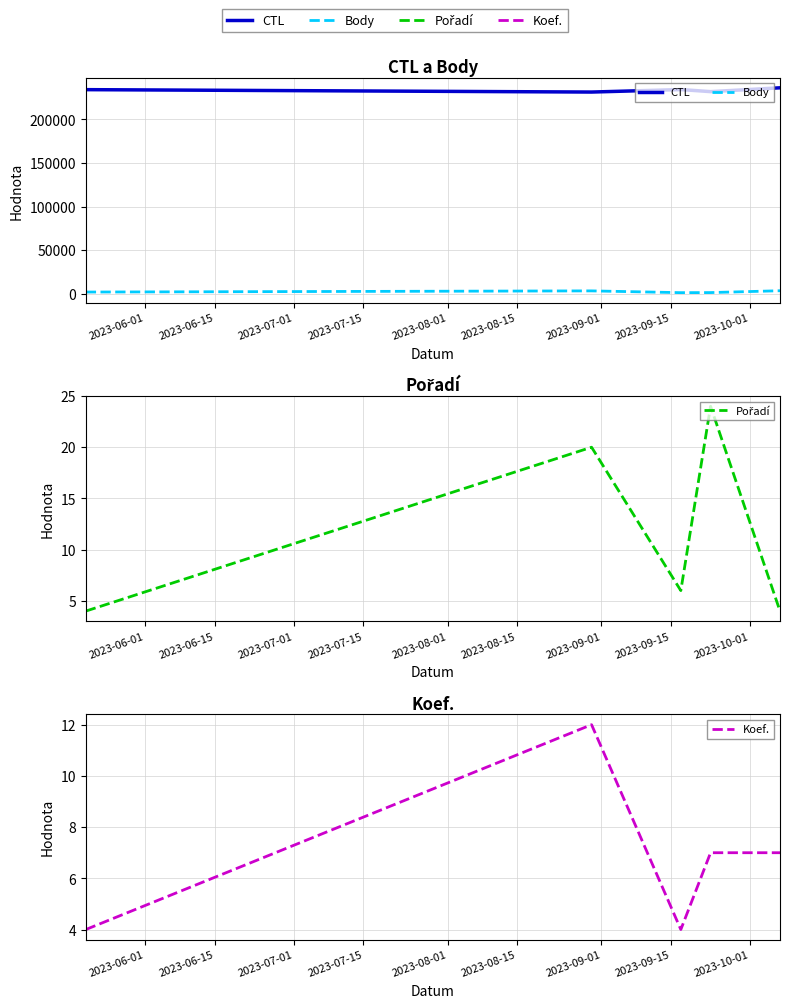

True or false: Pořadí has more than 0 interior local peaks.

True